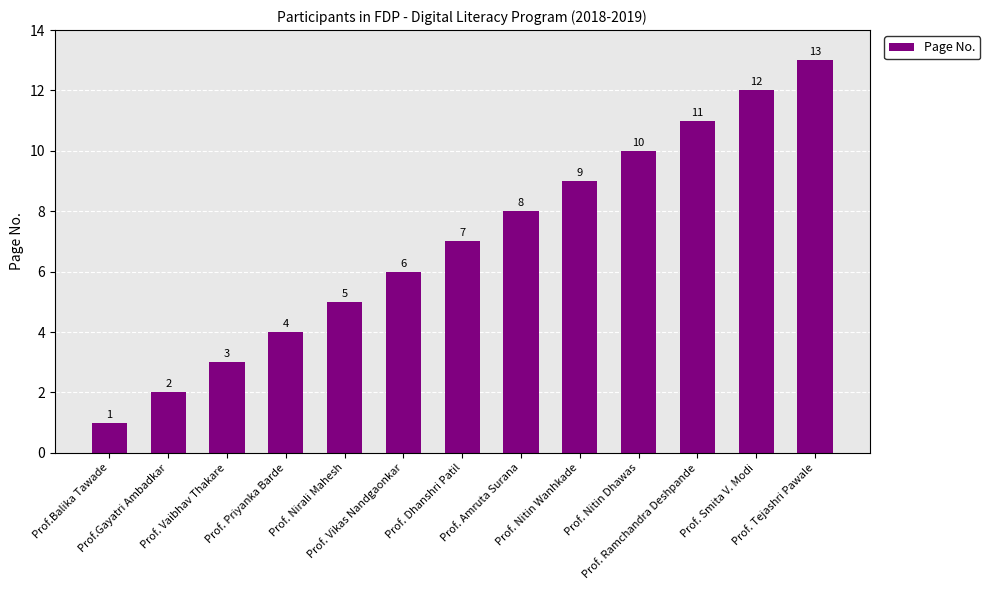

Count the number of data series in this chart.

1